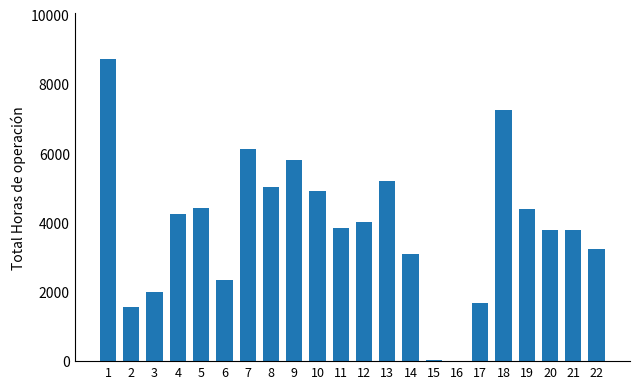

What is the average value?

3883